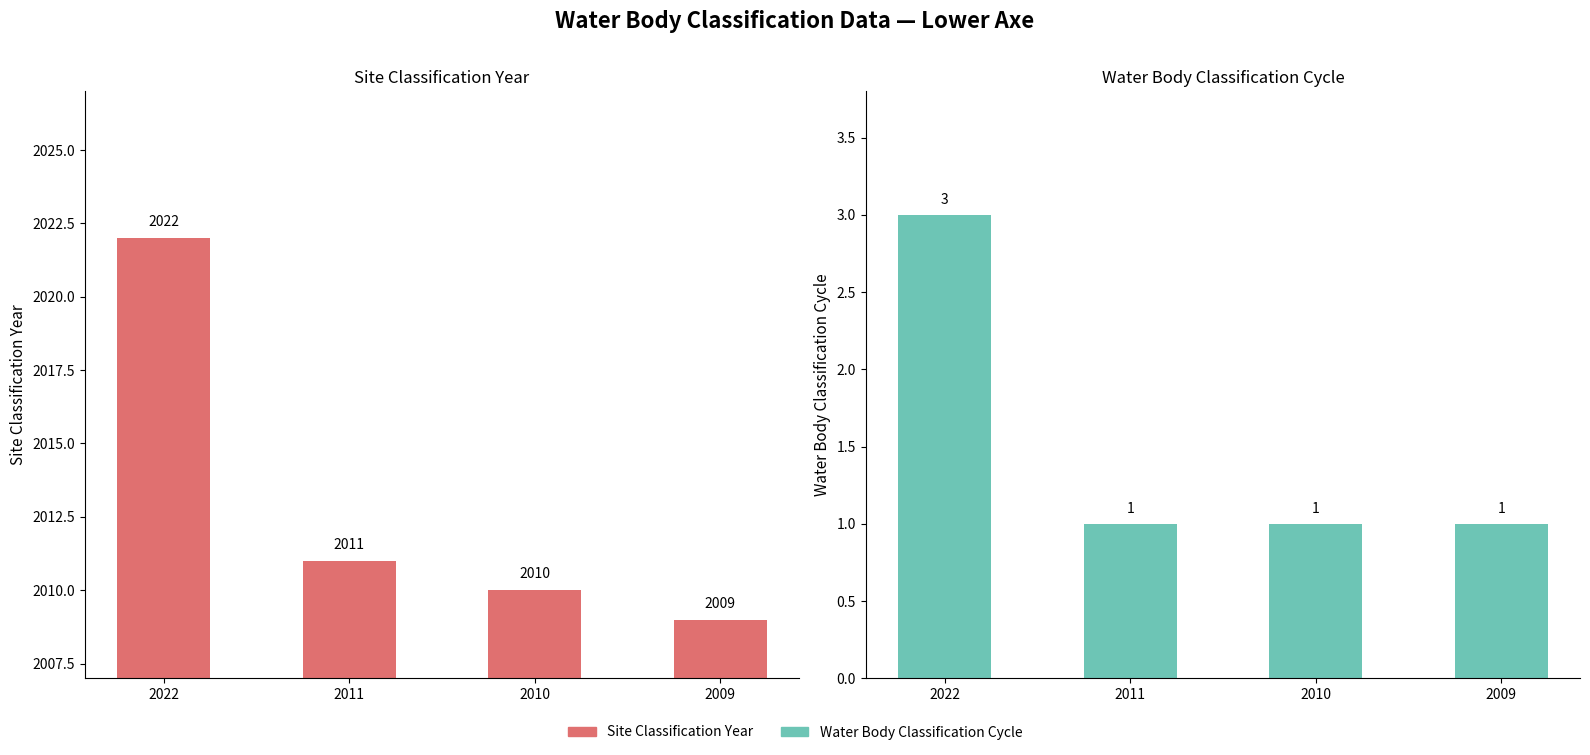

What is the sum of all Water Body Classification Cycle values?

6